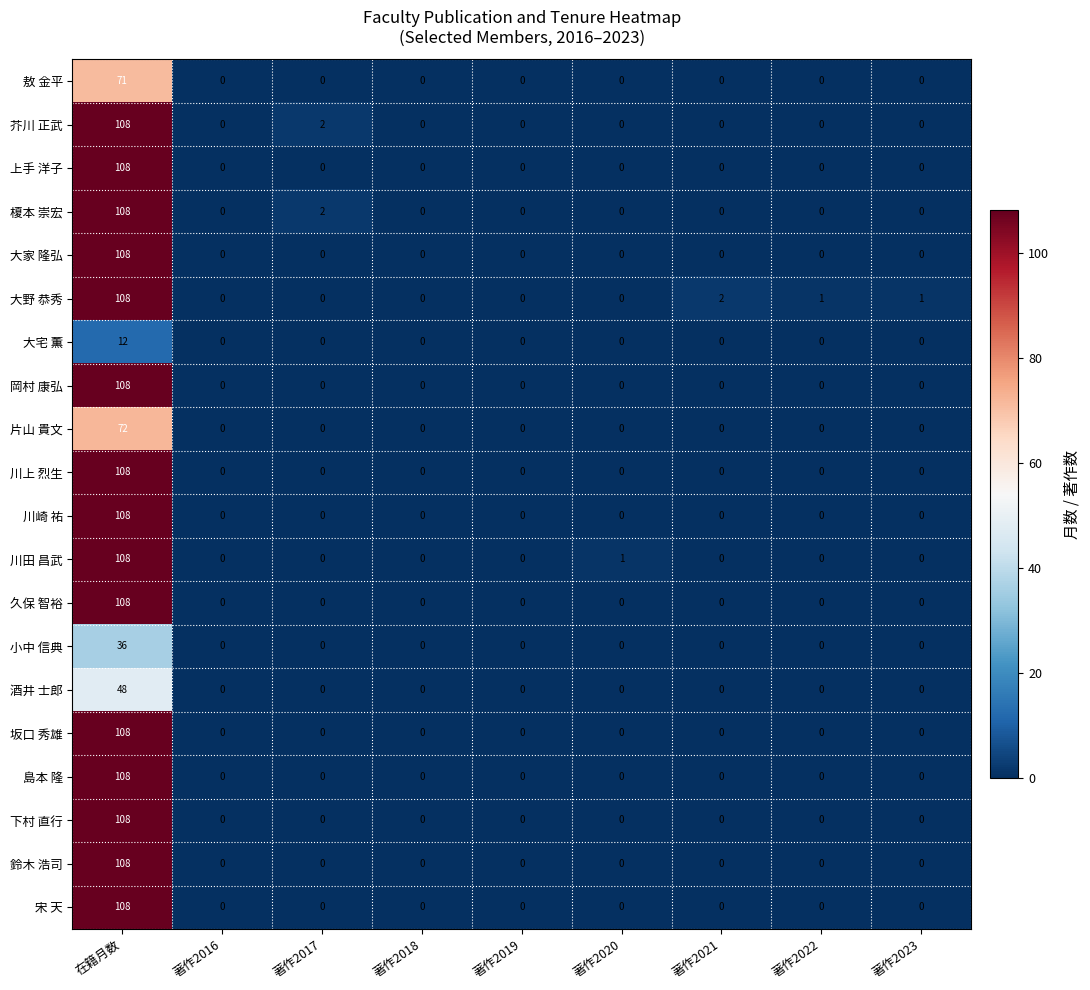

Which category has the highest value across all series?

在籍月数